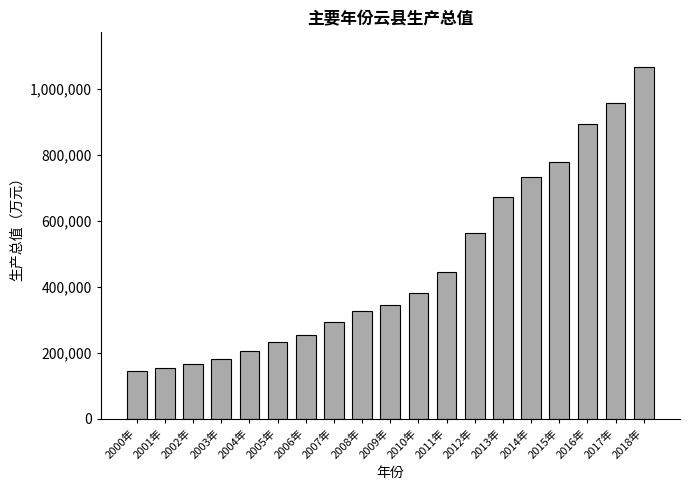

Reading right to left, list all the values displayed in this chart.

2018年=1064357	2017年=955365	2016年=891819	2015年=778323	2014年=731048	2013年=670913	2012年=562610	2011年=444372	2010年=380816	2009年=343712	2008年=326486	2007年=292960	2006年=253170	2005年=233045	2004年=205298	2003年=180914	2002年=165540	2001年=152317	2000年=145510